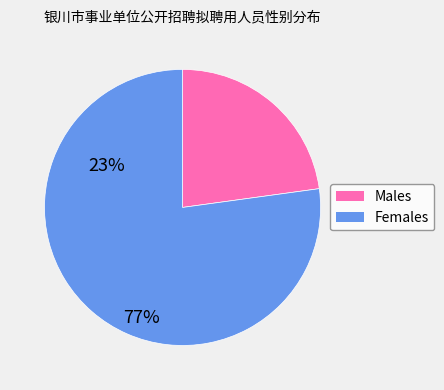

Is there a majority slice in this chart?

Yes